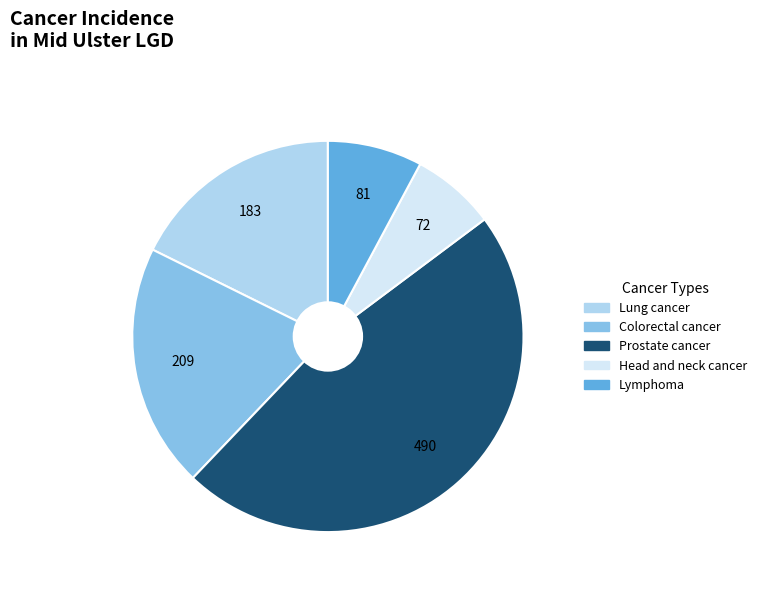

Is it true that Lymphoma is 1% of the pie?

False